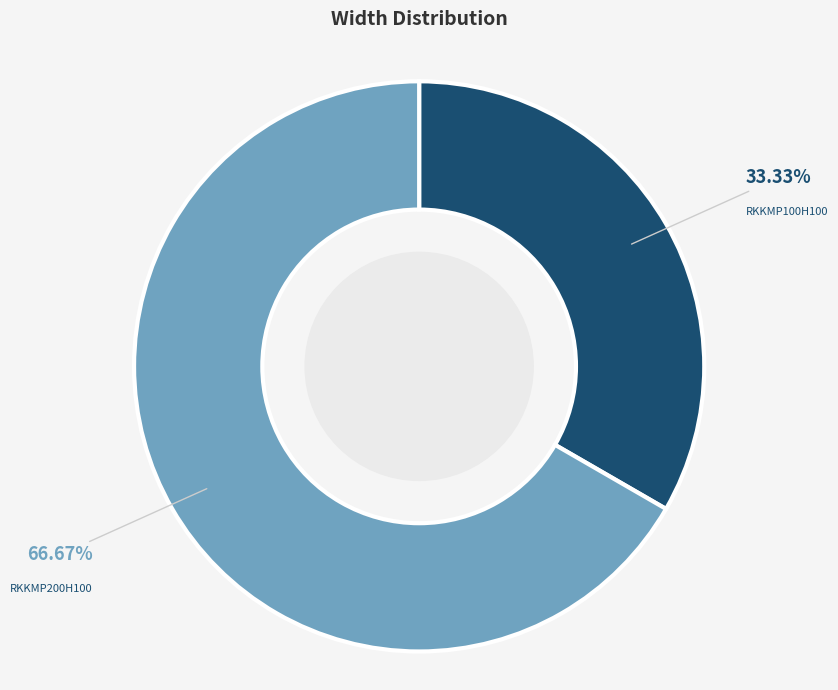

Count the number of slices in the pie.

2